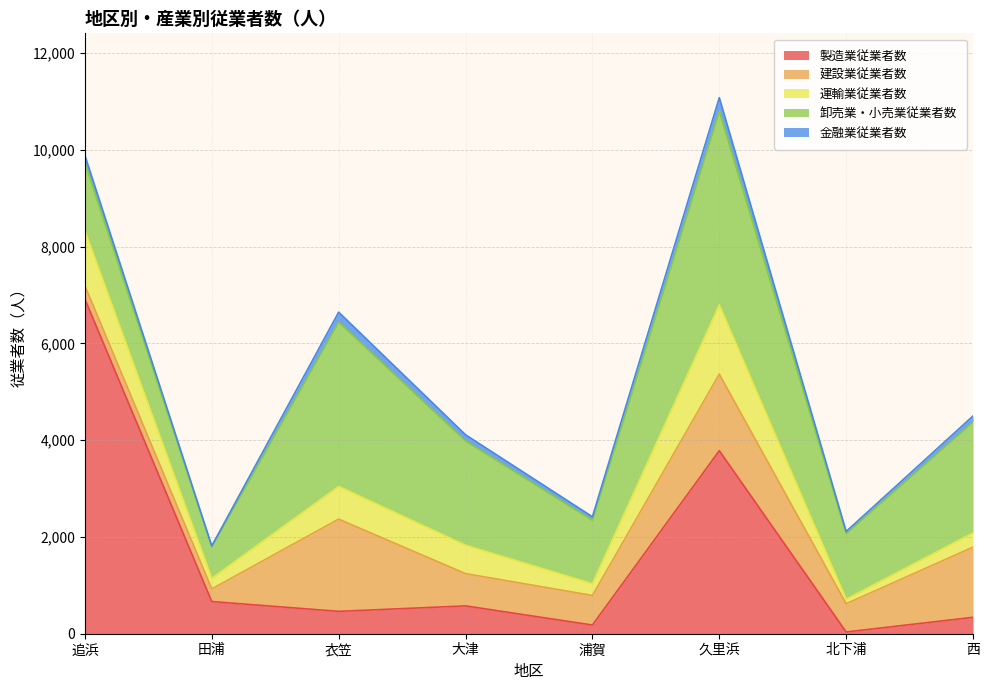

The 金融業従業者数 series shows 474 at 久里浜. True or false?

False